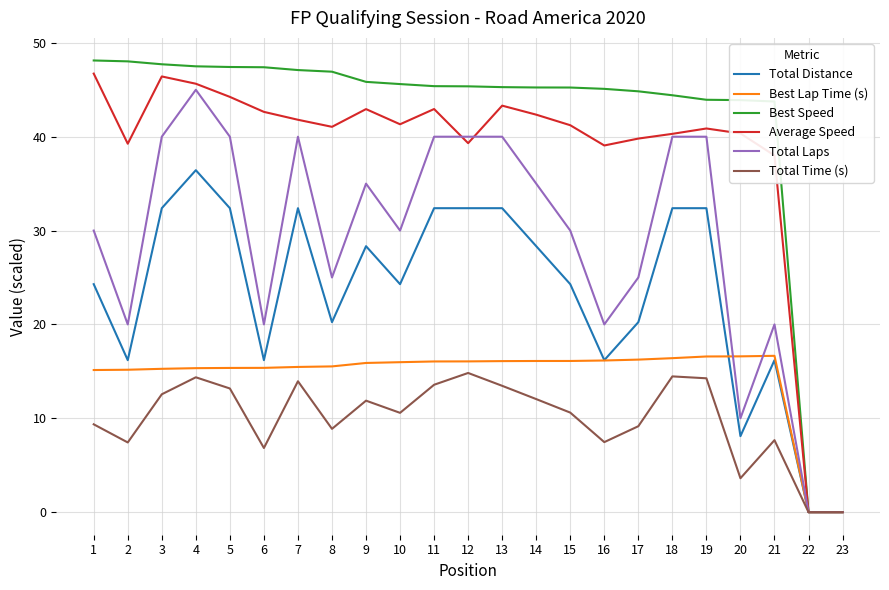

At 13, list the series in order from smallest to largest.

Total Time (s), Best Lap Time (s), Total Distance, Total Laps, Average Speed, Best Speed